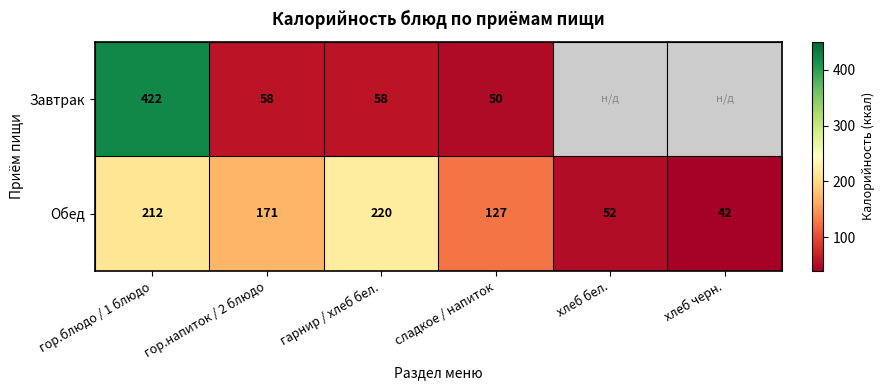

Which has a higher value, сладкое / напиток or гор.блюдо / 1 блюдо?

гор.блюдо / 1 блюдо